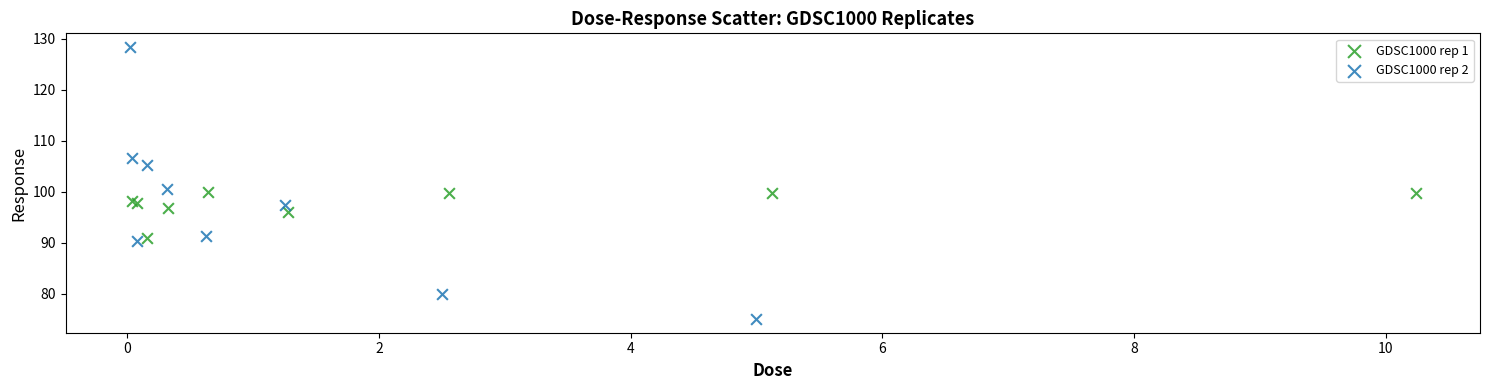

What are all the series names shown in the legend?

GDSC1000 rep 1, GDSC1000 rep 2